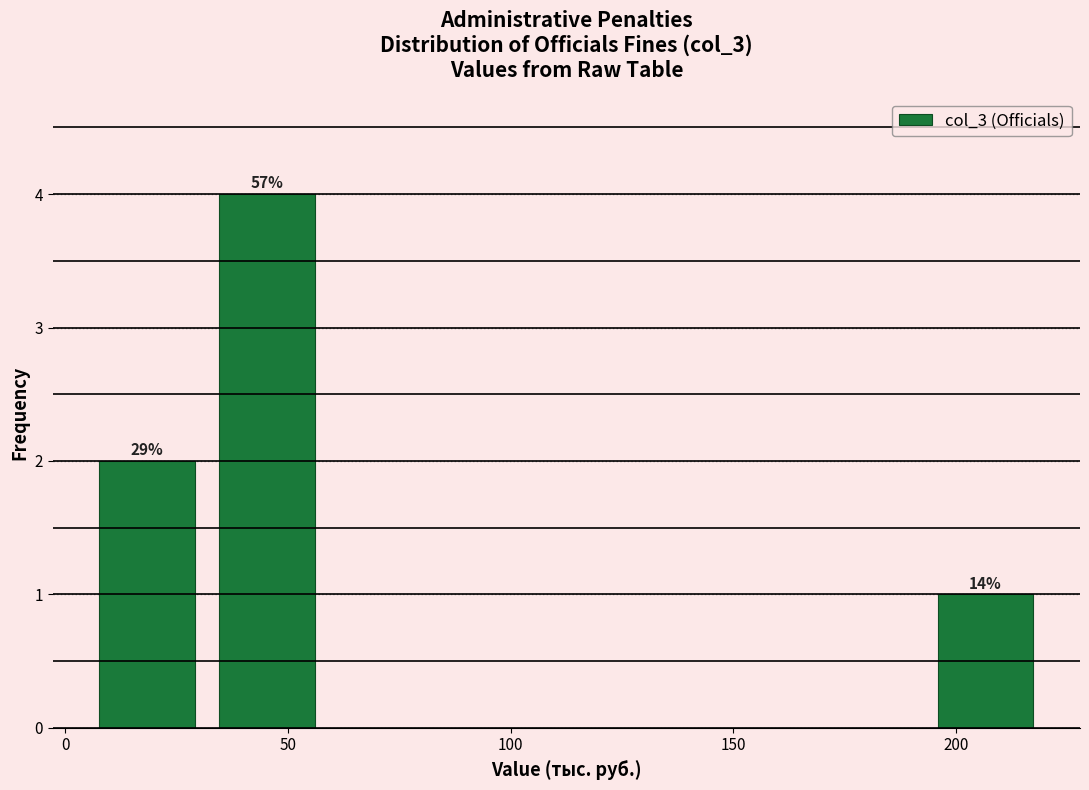

Which range on the x-axis has the tallest bar?

30 to 60